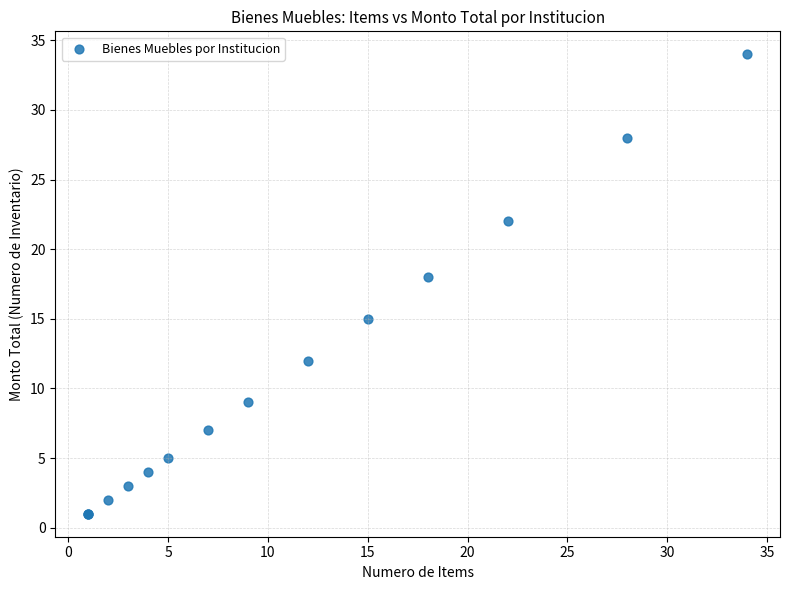

What Y value in the scatter plot is closest to 17?

18